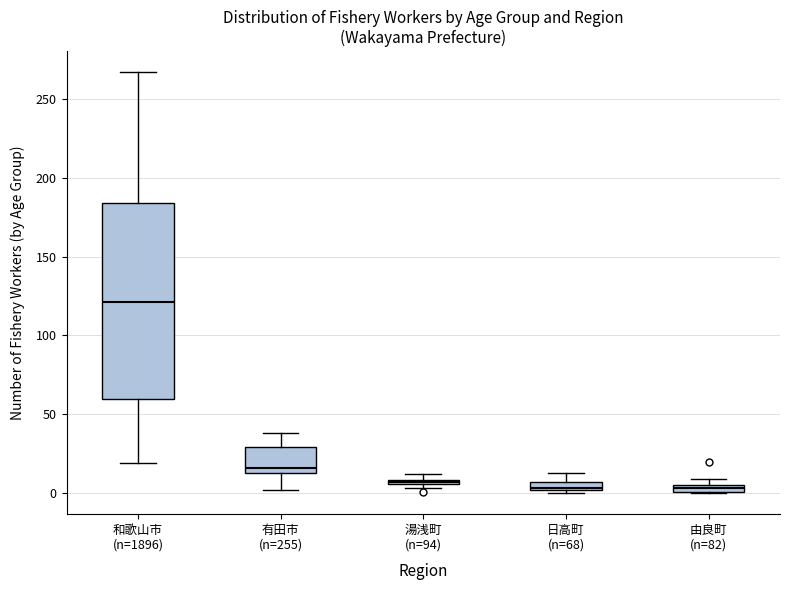

Which box is the tallest, from its lower edge to its upper edge?

和歌山市 (n=1896)